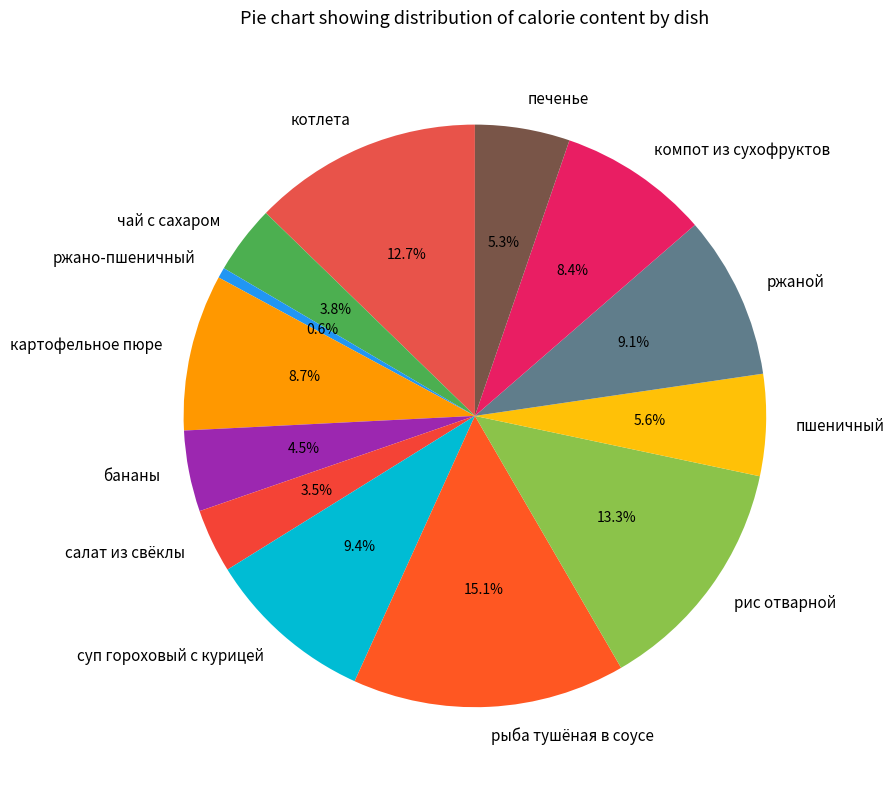

Which has a higher value, салат из свёклы or суп гороховый с курицей?

суп гороховый с курицей